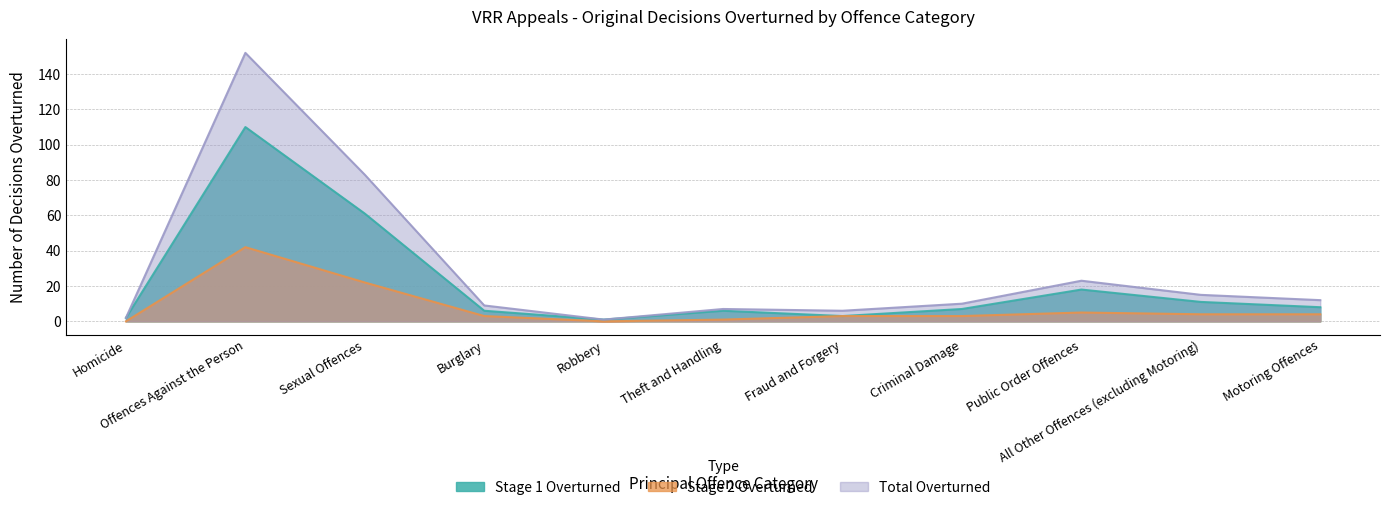

Where is the first local maximum for Stage 2 Overturned?

Offences Against the Person